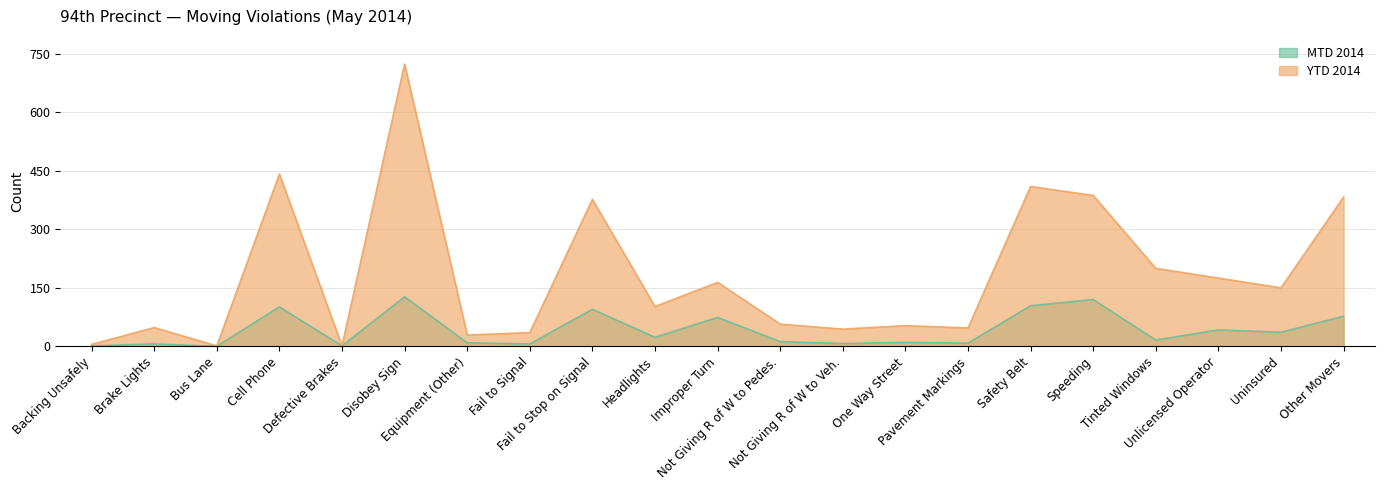

Which category has the lowest value in the MTD 2014 series?

Bus Lane